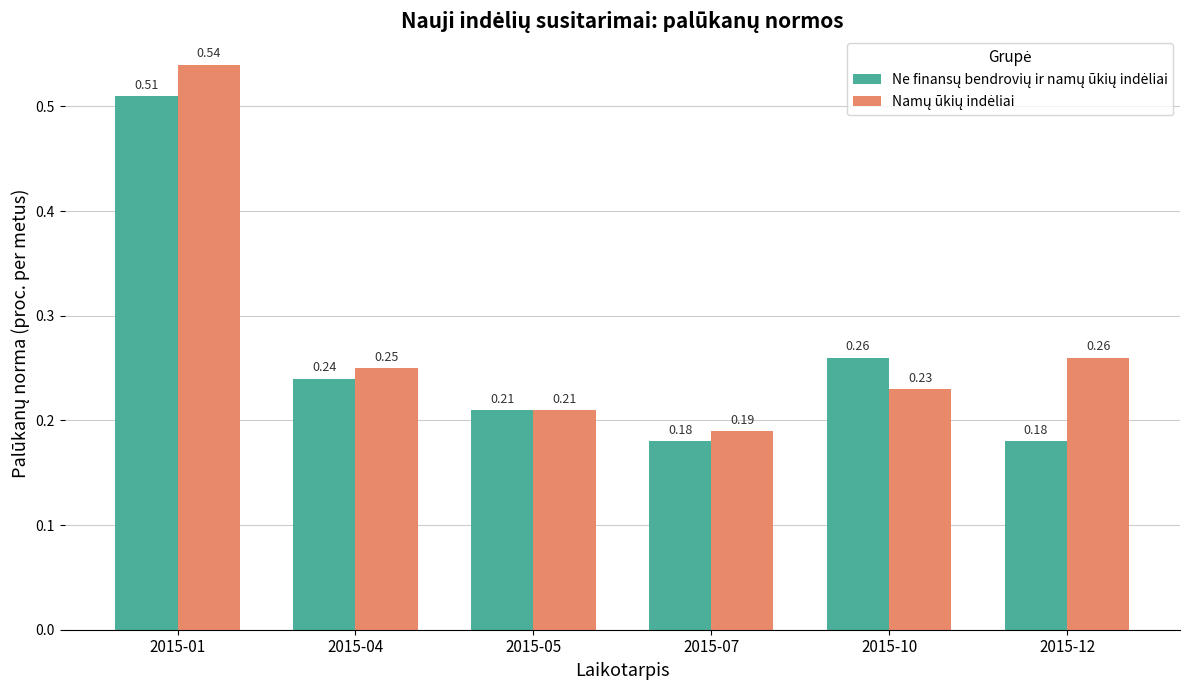

How many groups of bars are there?

6